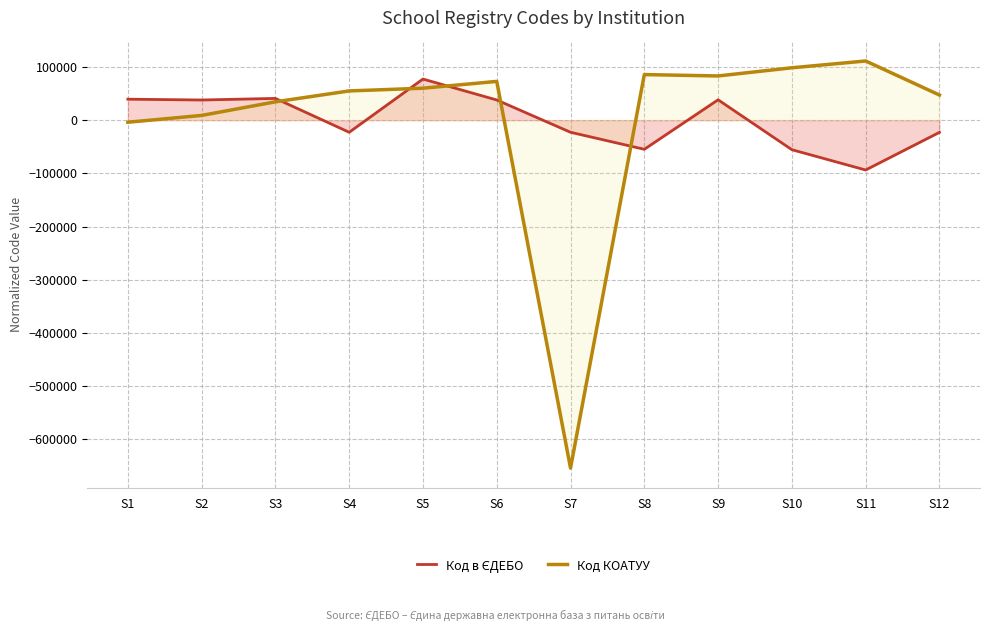

What is the value of the Код КОАТУУ point at the 11th from the left?

111391.1